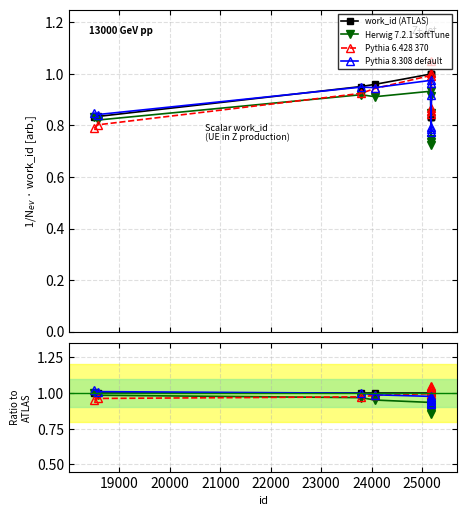

Is this an area chart (filled region under the line)?

No